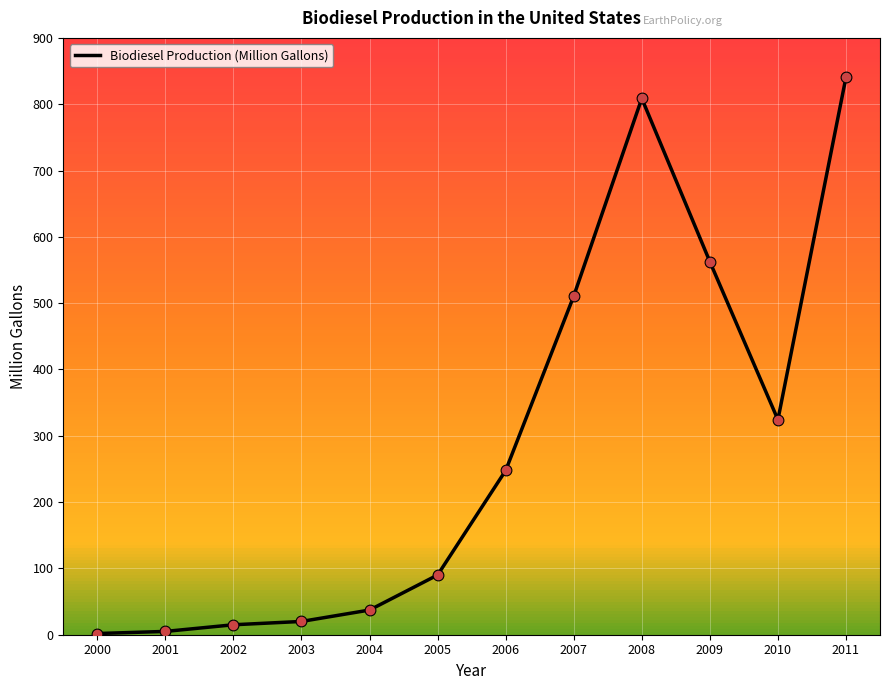

What is the change in value from 2004 to 2011?

+803.3